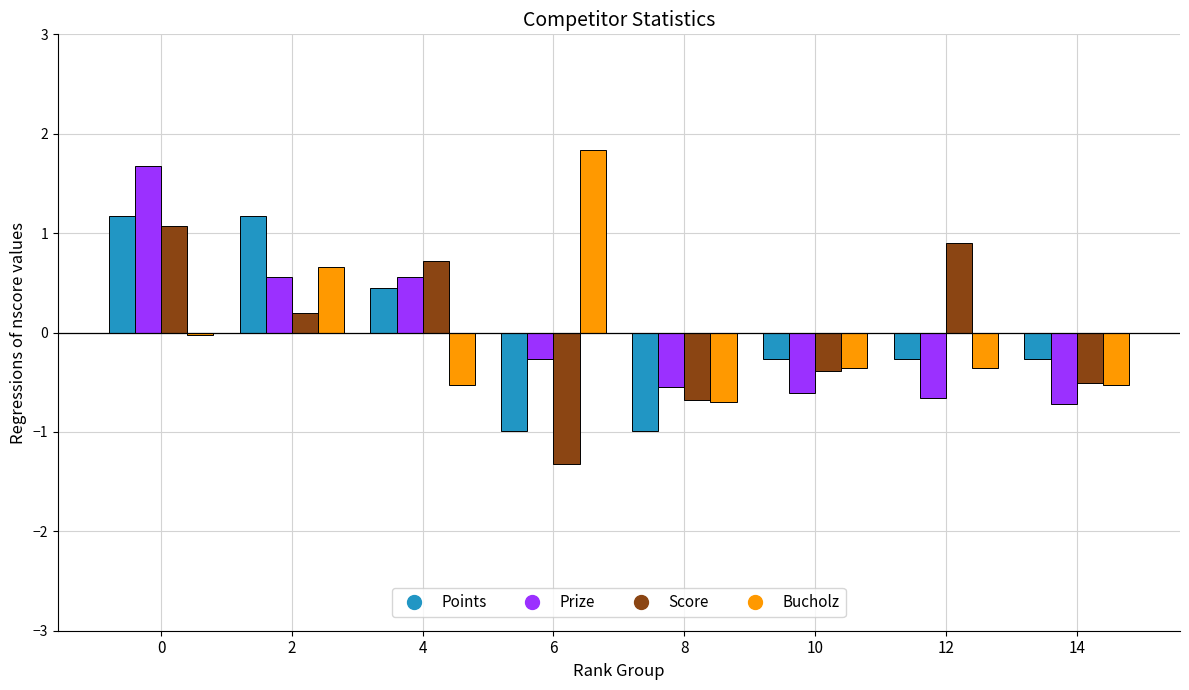

What is the total value across all series at 14?

-2.0